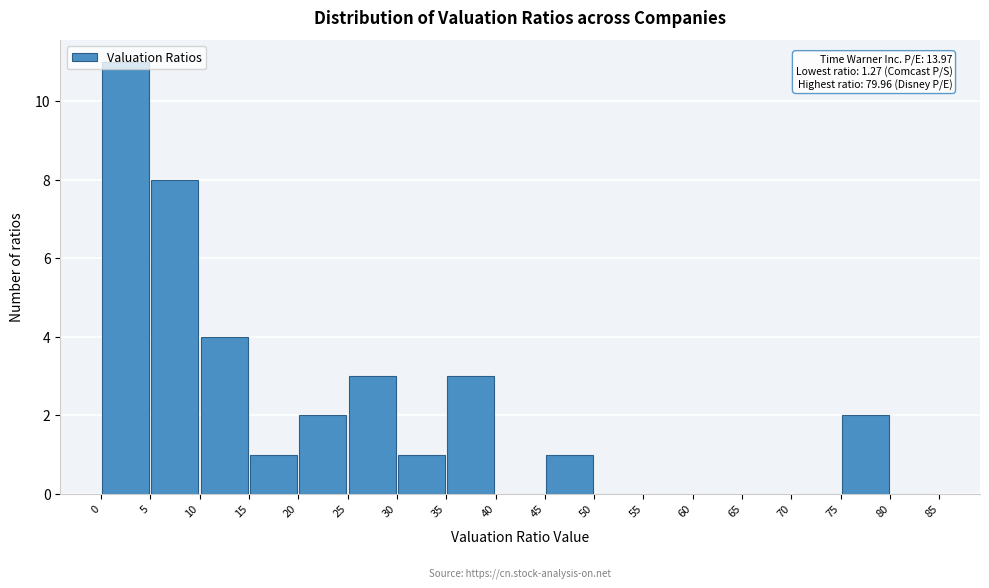

Over which range of the x-axis is the bar tallest?

0 to 5